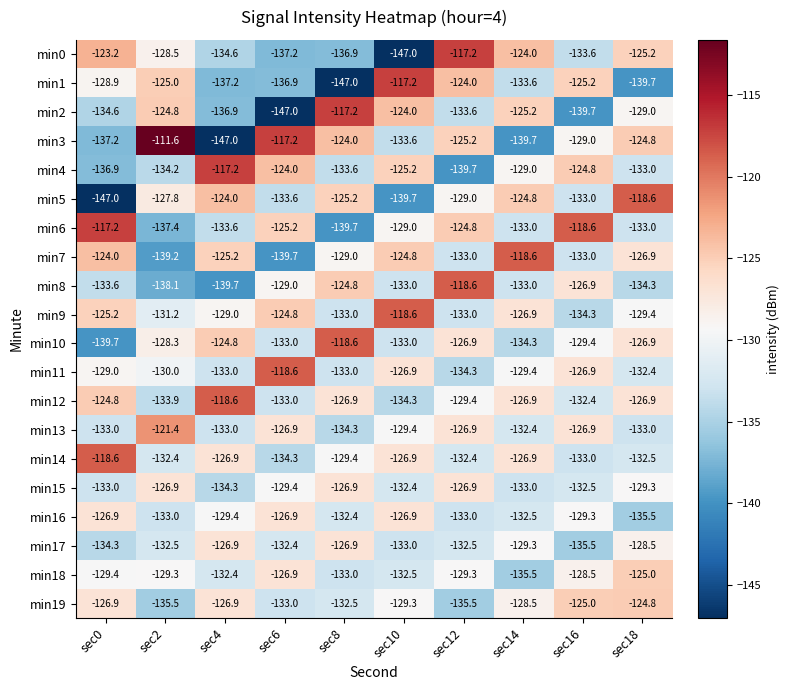

At which category is the sum across all series the highest?

sec12